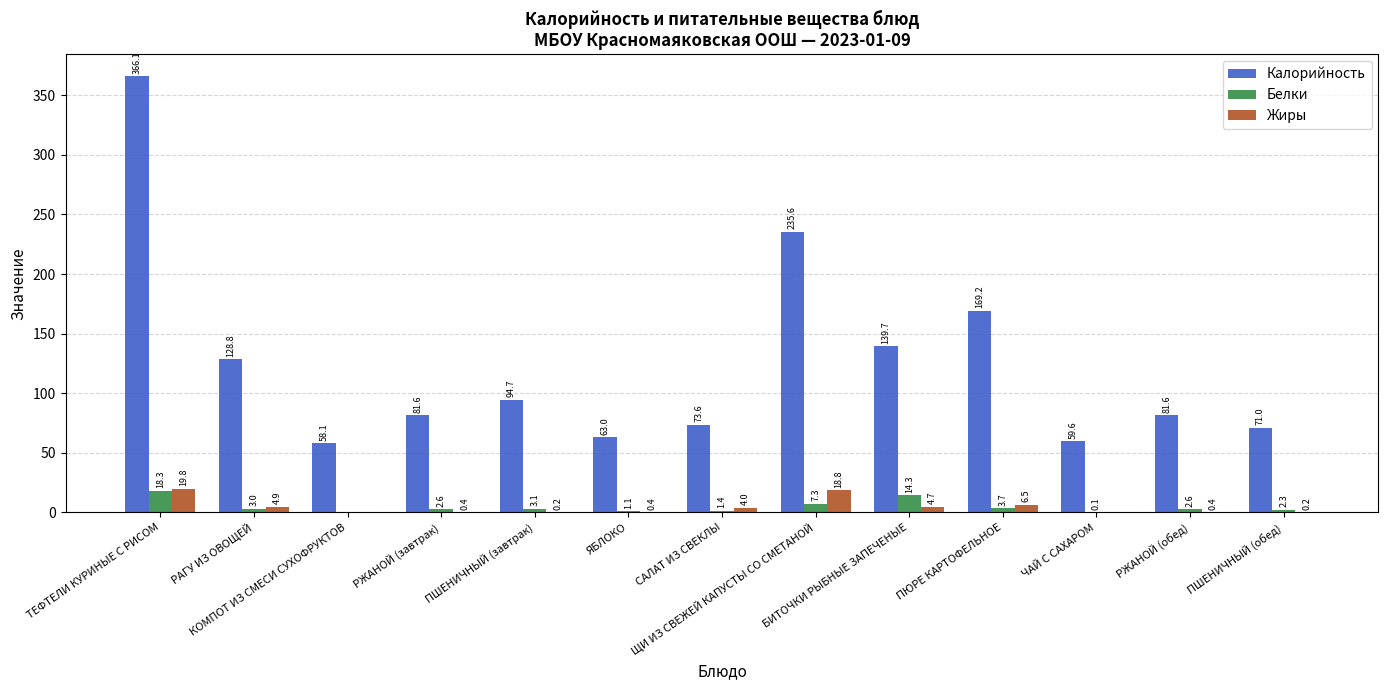

What are all the series names shown in the legend?

Калорийность, Белки, Жиры